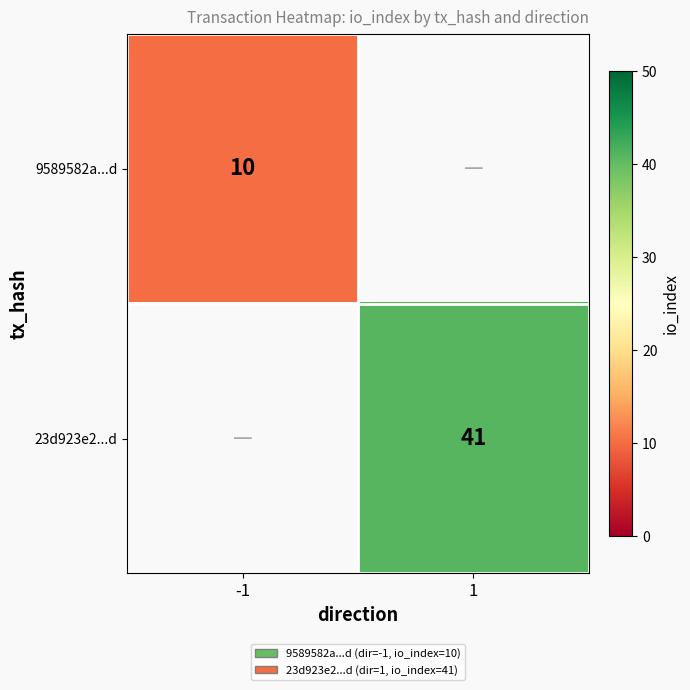

The value of 9589582a...d at -1 is 10. True or false?

True